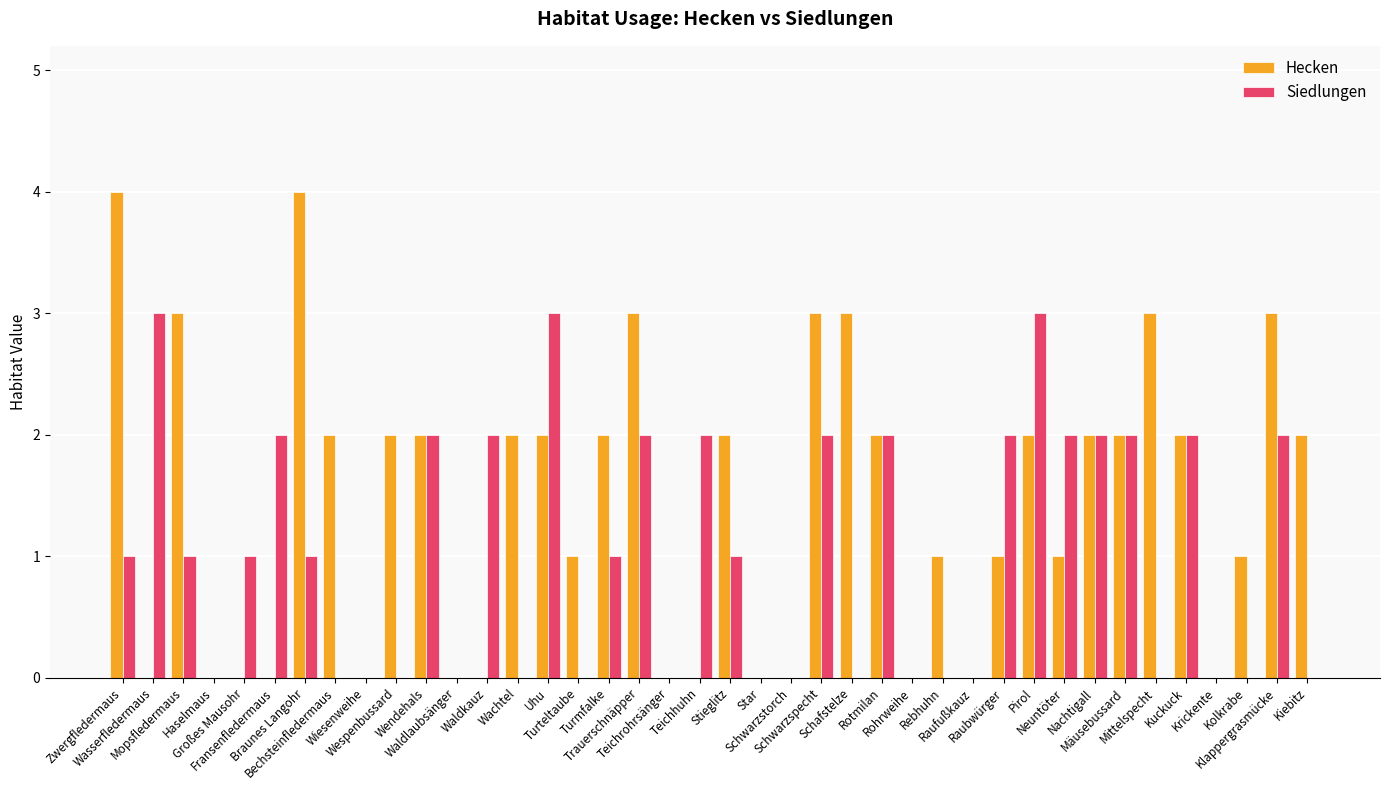

Are the bars grouped side by side (vs. stacked)?

Yes